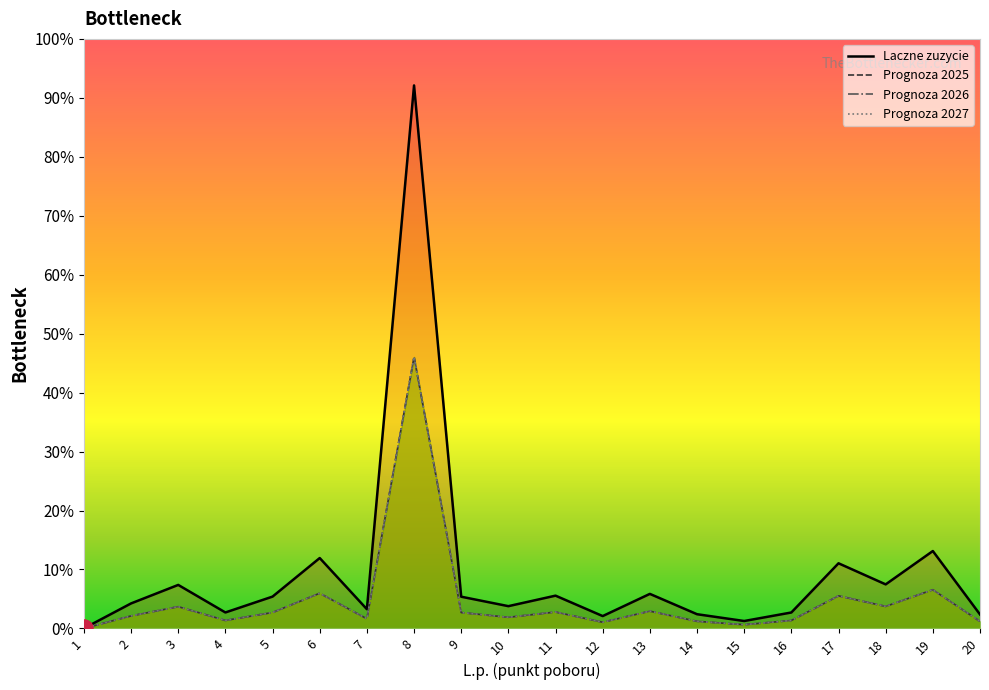

True or false: Laczne zuzycie and Suma Prognozowanego zuzycia (2027) intersect in this chart.

False